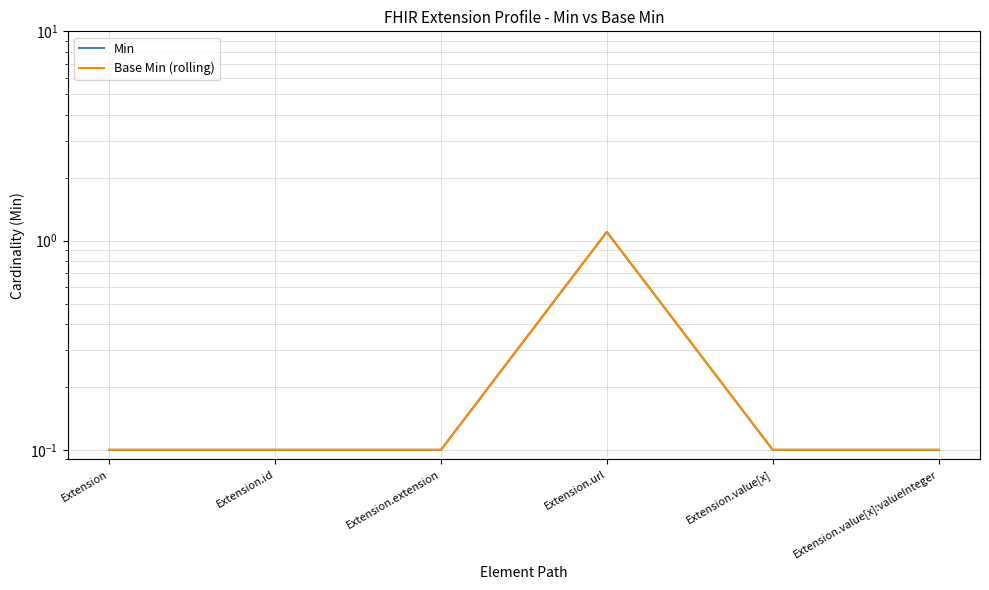

True or false: Min and Base Min (rolling) intersect in this chart.

False